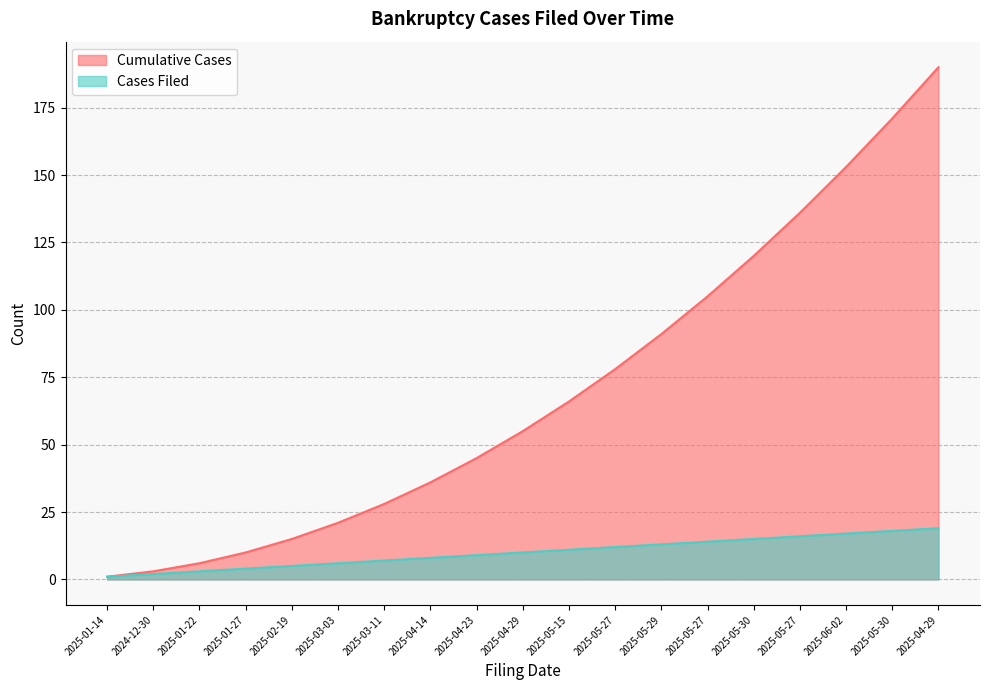

Rank the series at 2025-02-19 from lowest to highest value.

Cases Filed, Cumulative Cases